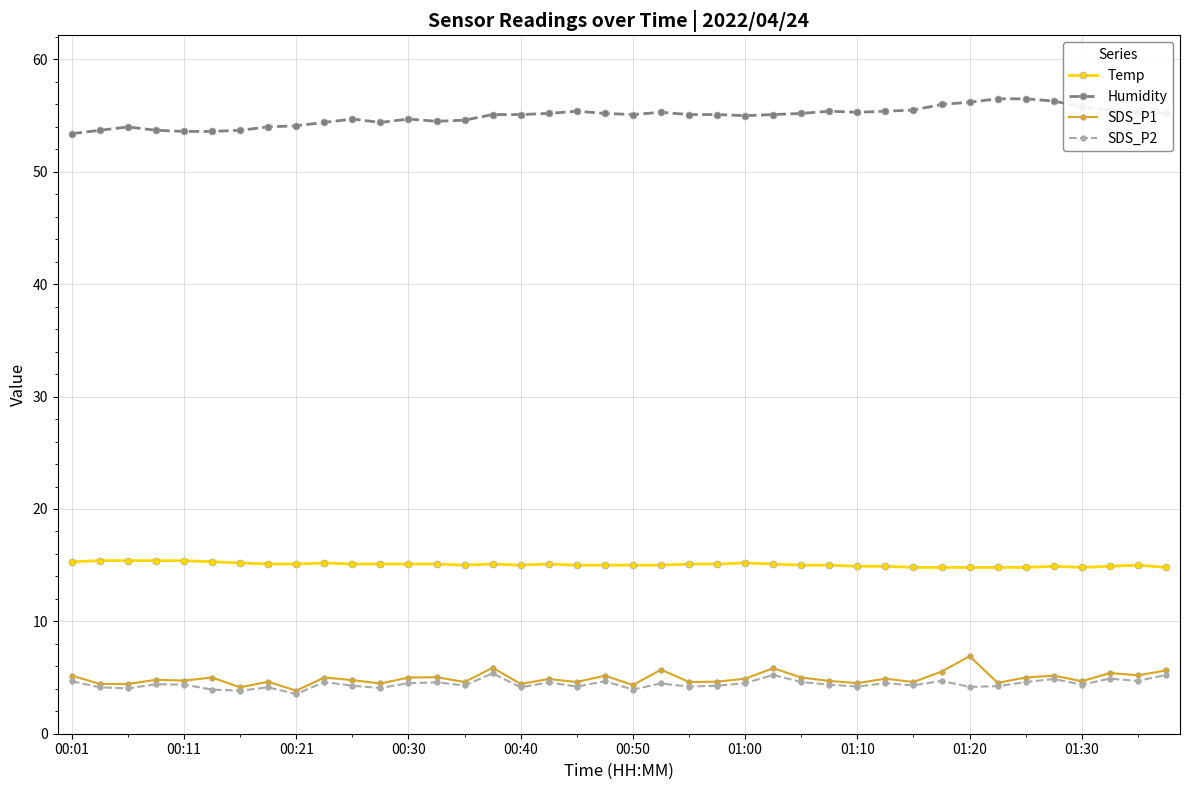

What is the lowest value of the Temp series?

14.8